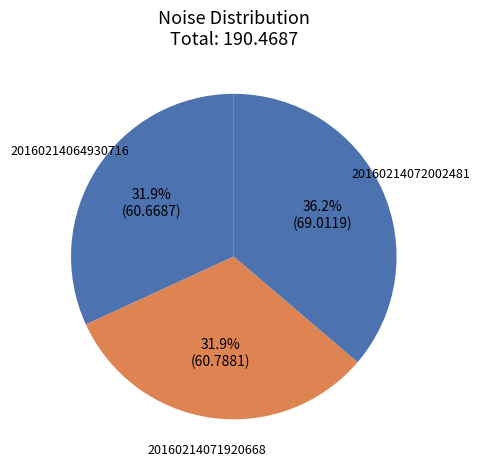

True or false: 20160214071920668 accounts for 43% of the total.

False